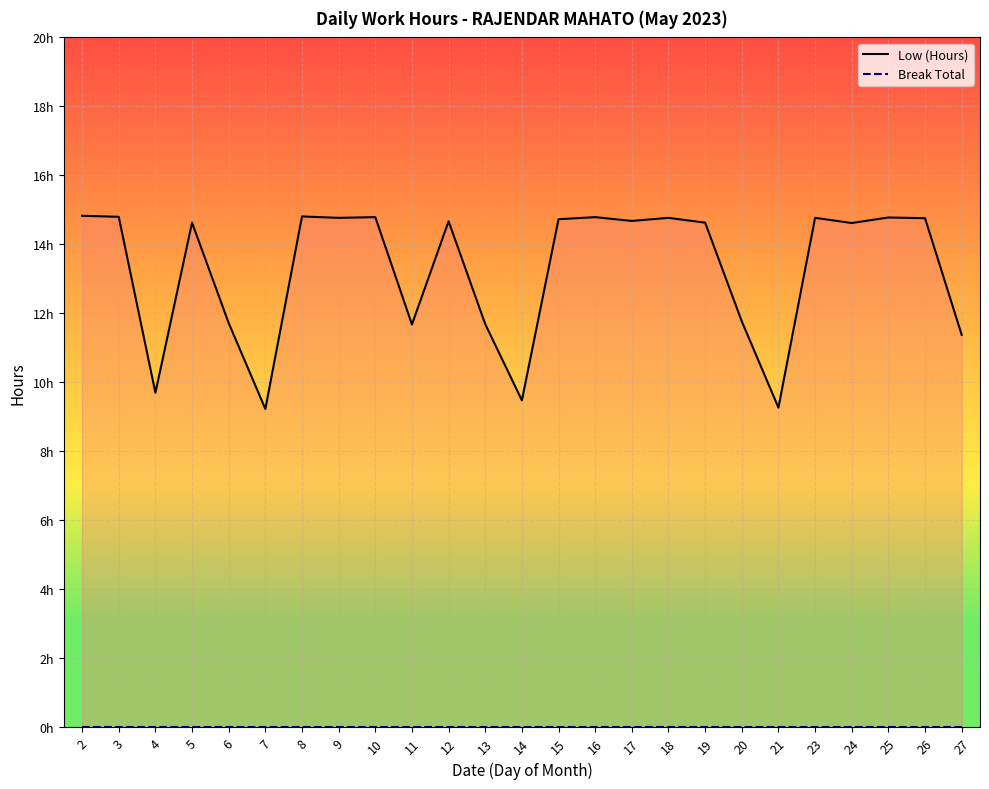

The Low (Hours) series shows 9.7 at 4. True or false?

True